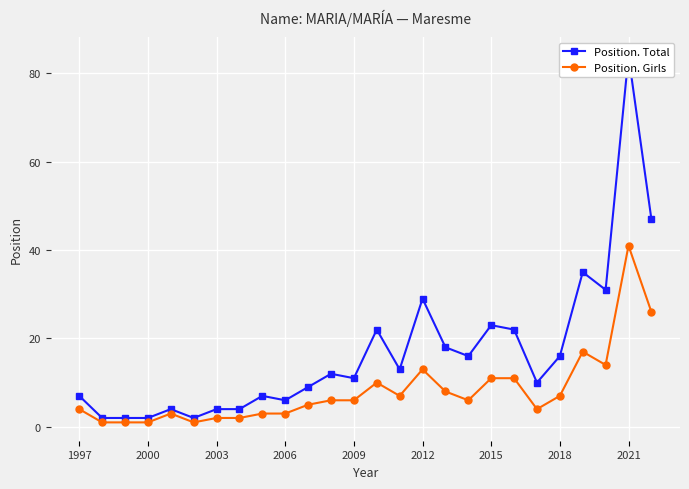

True or false: Position. Girls has a value of 11 at 2015.

True